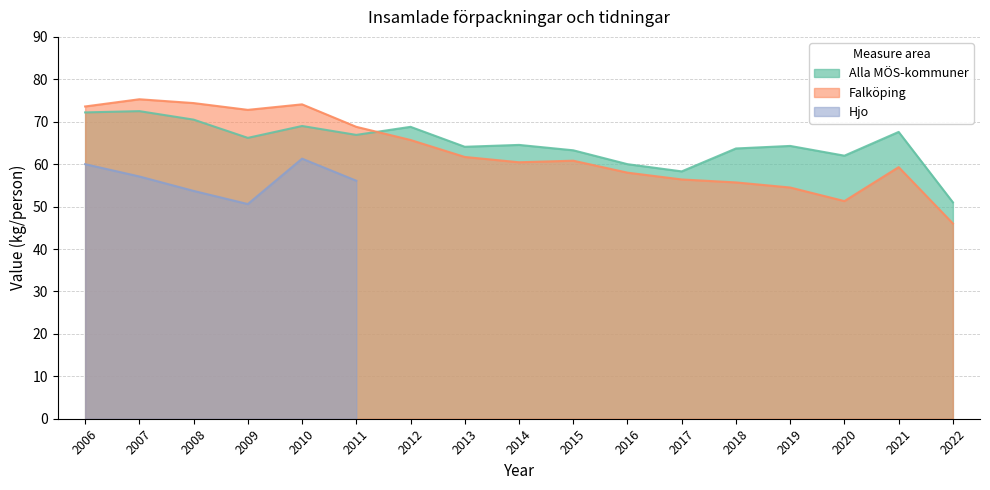

True or false: Falköping and Alla MÖS-kommuner intersect in this chart.

True